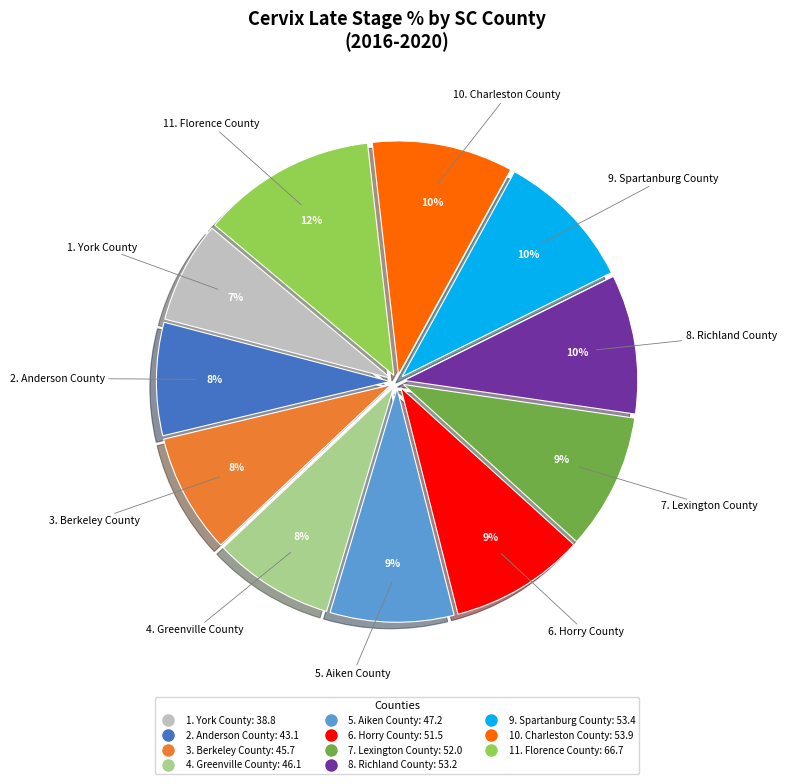

Is there any slice that represents more than half of the pie?

No